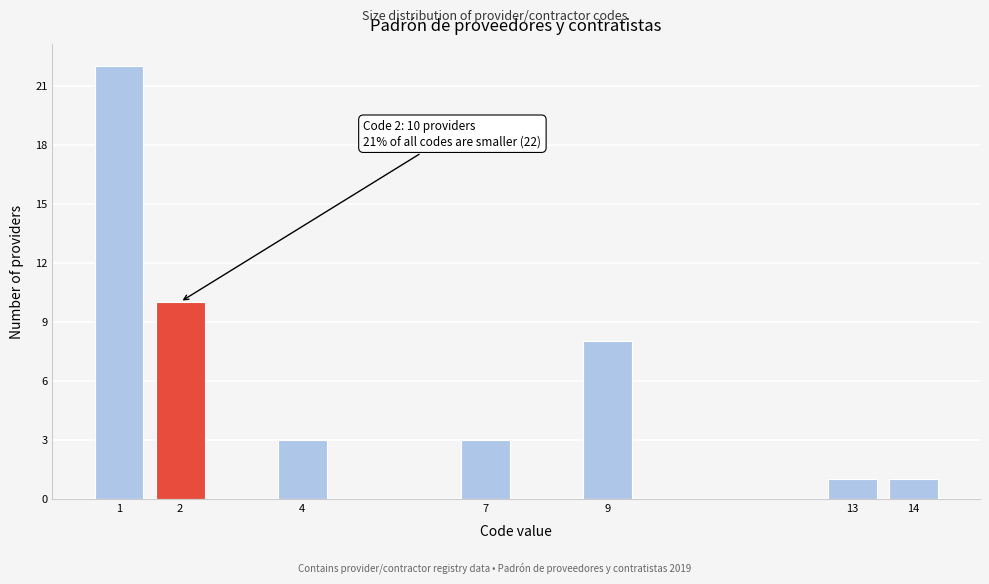

Reading left to right, list all the values displayed in this chart.

1=22	2=10	4=3	7=3	9=8	13=1	14=1